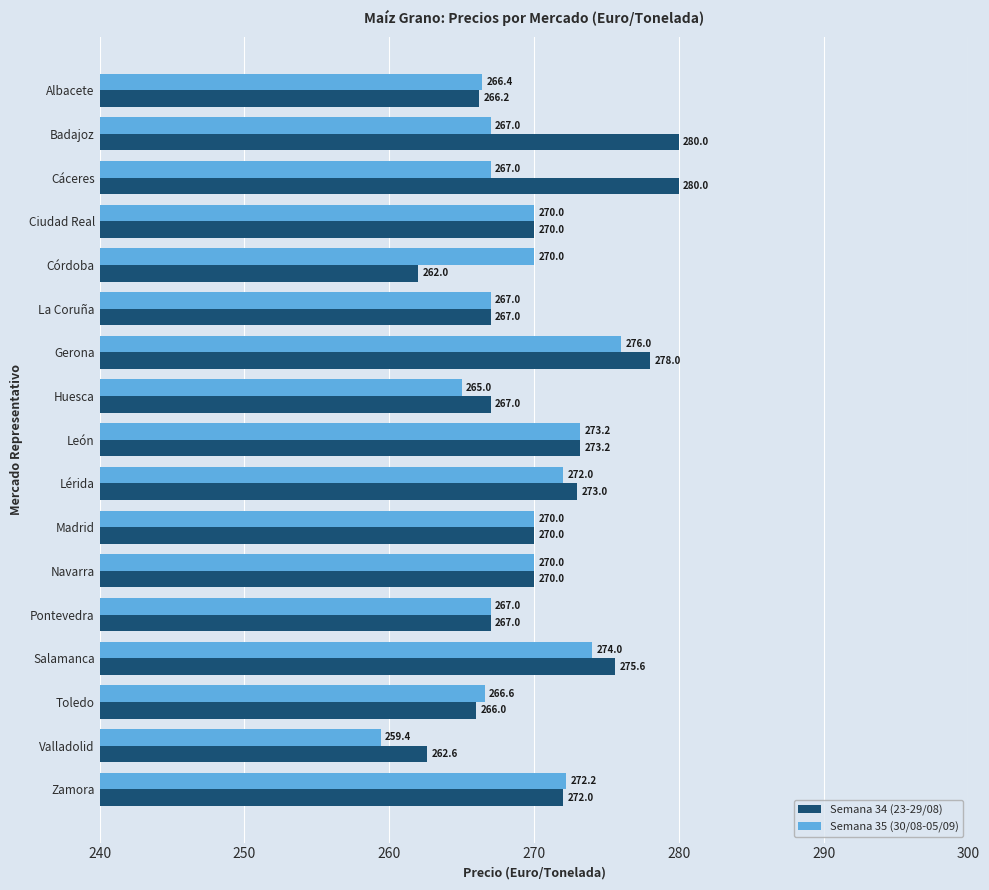

Rank the series by their maximum value, from lowest to highest.

Semana 35 (30/08-05/09), Semana 34 (23-29/08)